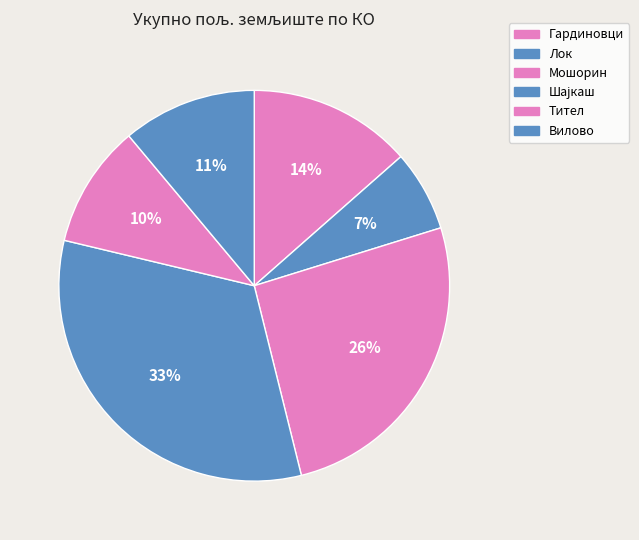

To the nearest percent, what is the average slice percentage?

17%